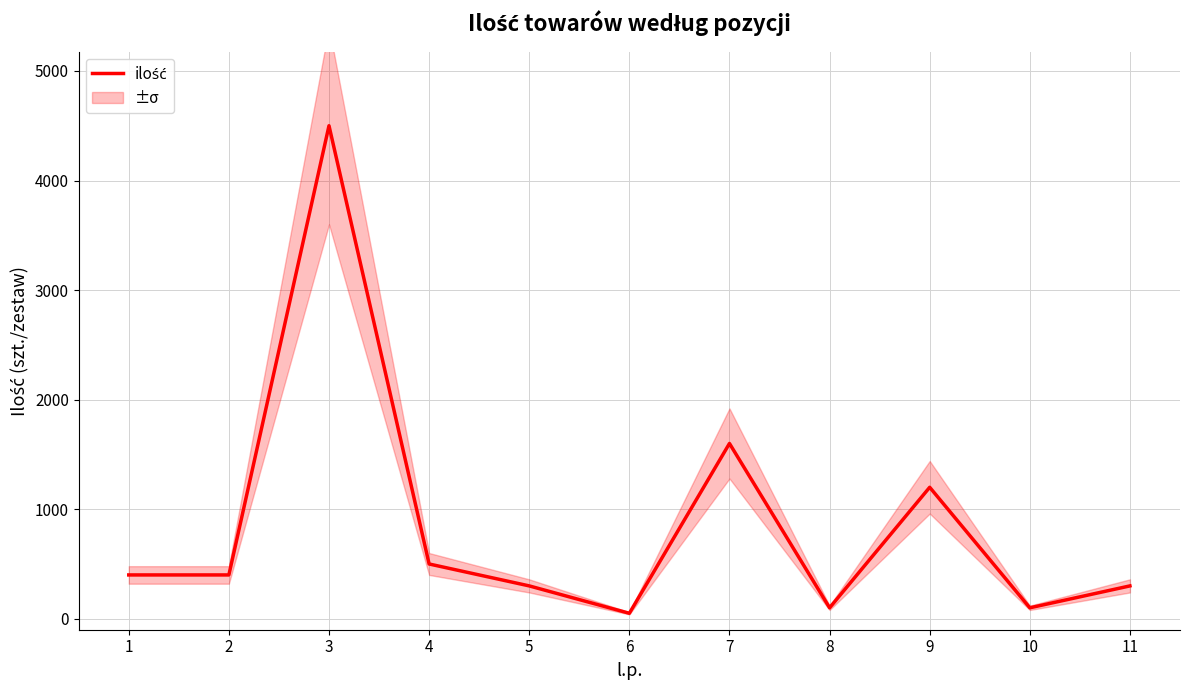

Rank the categories by value from highest to lowest.

3, 7, 9, 4, 1, 2, 5, 11, 8, 10, 6